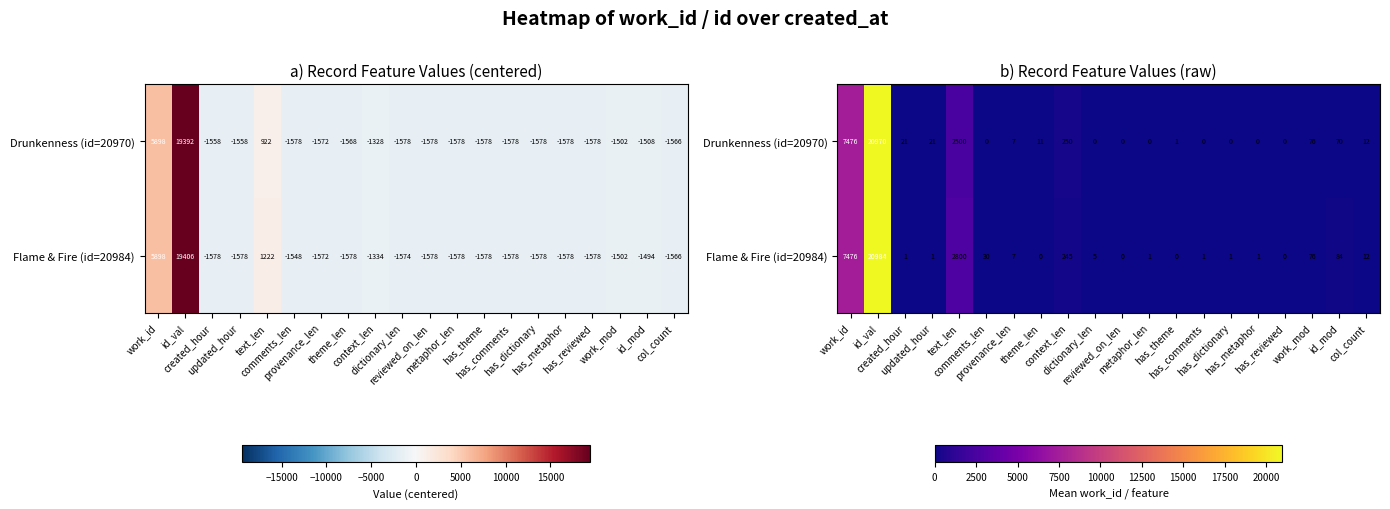

Between has_dictionary and work_id, which is larger?

work_id